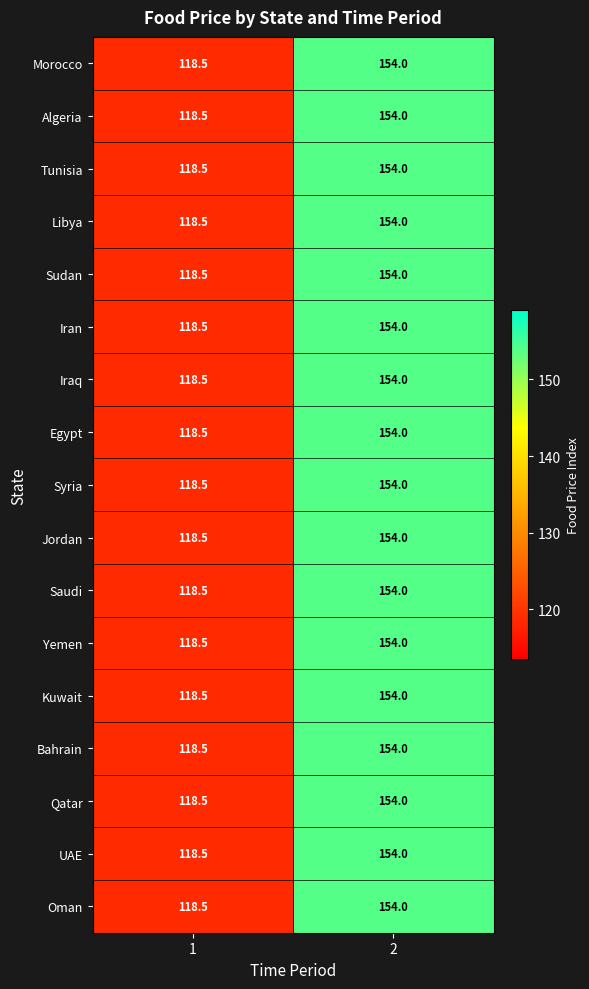

List the labels in order of Bahrain value, largest first.

2, 1